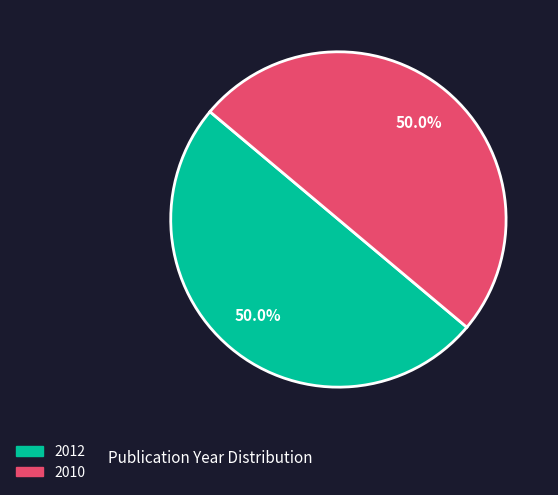

To the nearest percent, what portion does 2012 represent?

50%